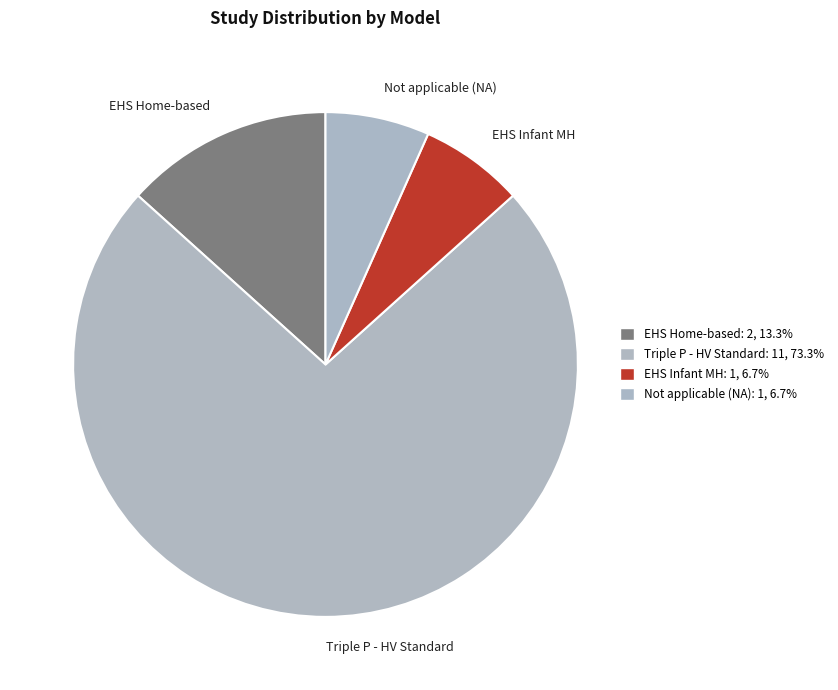

Which has a higher value, Triple P - HV Standard or Not applicable (NA)?

Triple P - HV Standard